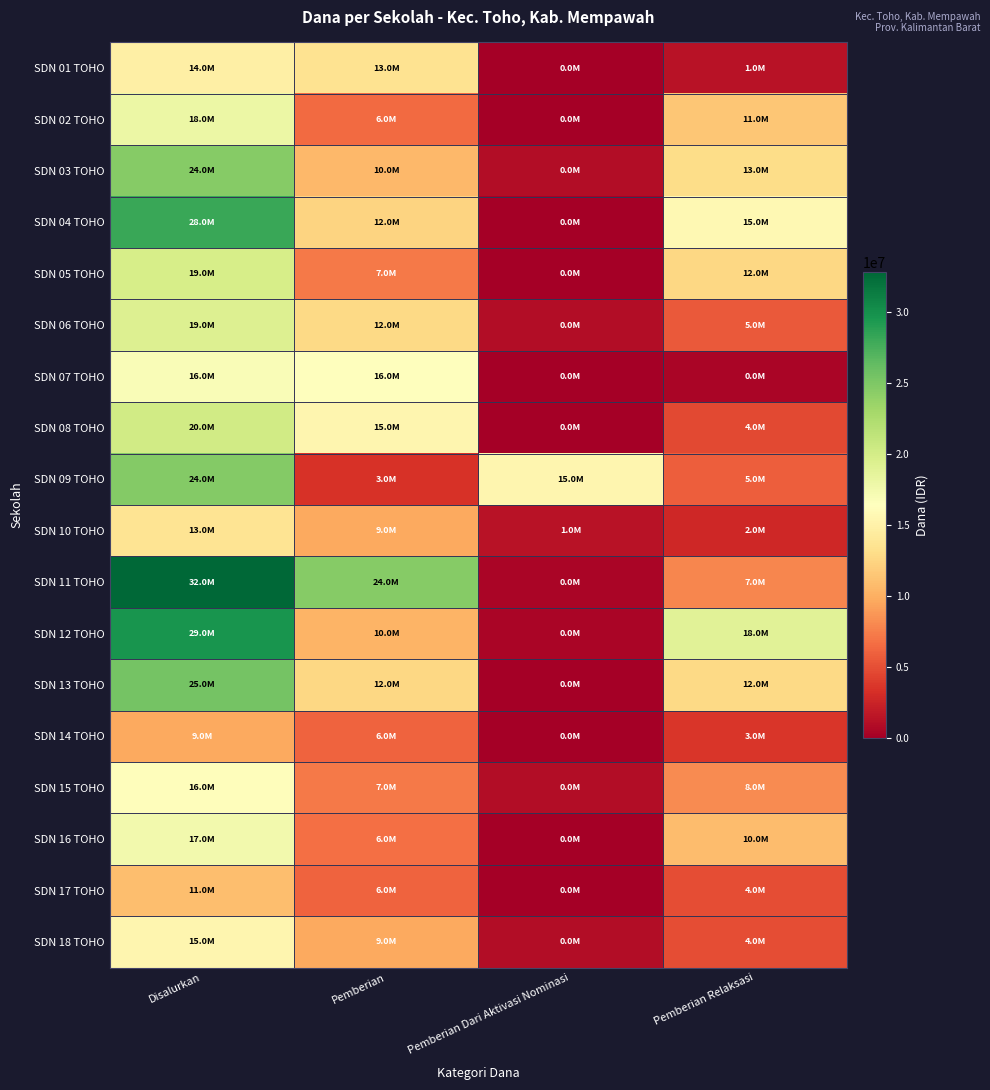

Reading left to right, what are all the values shown in this chart?

SDN 01 TOHO: Disalurkan=14850000	Pemberian=13500000	Pemberian Dari Aktivasi Nominasi=0	Pemberian Relaksasi=1350000
SDN 02 TOHO: Disalurkan=18000000	Pemberian=6525000	Pemberian Dari Aktivasi Nominasi=0	Pemberian Relaksasi=11475000
SDN 03 TOHO: Disalurkan=24525000	Pemberian=10575000	Pemberian Dari Aktivasi Nominasi=900000	Pemberian Relaksasi=13050000
SDN 04 TOHO: Disalurkan=28125000	Pemberian=12375000	Pemberian Dari Aktivasi Nominasi=0	Pemberian Relaksasi=15750000
SDN 05 TOHO: Disalurkan=19800000	Pemberian=7200000	Pemberian Dari Aktivasi Nominasi=0	Pemberian Relaksasi=12600000
SDN 06 TOHO: Disalurkan=19350000	Pemberian=12825000	Pemberian Dari Aktivasi Nominasi=900000	Pemberian Relaksasi=5625000
SDN 07 TOHO: Disalurkan=16875000	Pemberian=16425000	Pemberian Dari Aktivasi Nominasi=0	Pemberian Relaksasi=450000
SDN 08 TOHO: Disalurkan=20250000	Pemberian=15525000	Pemberian Dari Aktivasi Nominasi=0	Pemberian Relaksasi=4725000
SDN 09 TOHO: Disalurkan=24750000	Pemberian=3375000	Pemberian Dari Aktivasi Nominasi=15525000	Pemberian Relaksasi=5850000
SDN 10 TOHO: Disalurkan=13725000	Pemberian=9675000	Pemberian Dari Aktivasi Nominasi=1350000	Pemberian Relaksasi=2700000
SDN 11 TOHO: Disalurkan=32850000	Pemberian=24525000	Pemberian Dari Aktivasi Nominasi=450000	Pemberian Relaksasi=7875000
SDN 12 TOHO: Disalurkan=29700000	Pemberian=10350000	Pemberian Dari Aktivasi Nominasi=450000	Pemberian Relaksasi=18900000
SDN 13 TOHO: Disalurkan=25425000	Pemberian=12600000	Pemberian Dari Aktivasi Nominasi=0	Pemberian Relaksasi=12825000
SDN 14 TOHO: Disalurkan=9675000	Pemberian=6075000	Pemberian Dari Aktivasi Nominasi=0	Pemberian Relaksasi=3600000
SDN 15 TOHO: Disalurkan=16200000	Pemberian=7200000	Pemberian Dari Aktivasi Nominasi=900000	Pemberian Relaksasi=8100000
SDN 16 TOHO: Disalurkan=17550000	Pemberian=6750000	Pemberian Dari Aktivasi Nominasi=0	Pemberian Relaksasi=10800000
SDN 17 TOHO: Disalurkan=11025000	Pemberian=6075000	Pemberian Dari Aktivasi Nominasi=0	Pemberian Relaksasi=4950000
SDN 18 TOHO: Disalurkan=15525000	Pemberian=9675000	Pemberian Dari Aktivasi Nominasi=900000	Pemberian Relaksasi=4950000